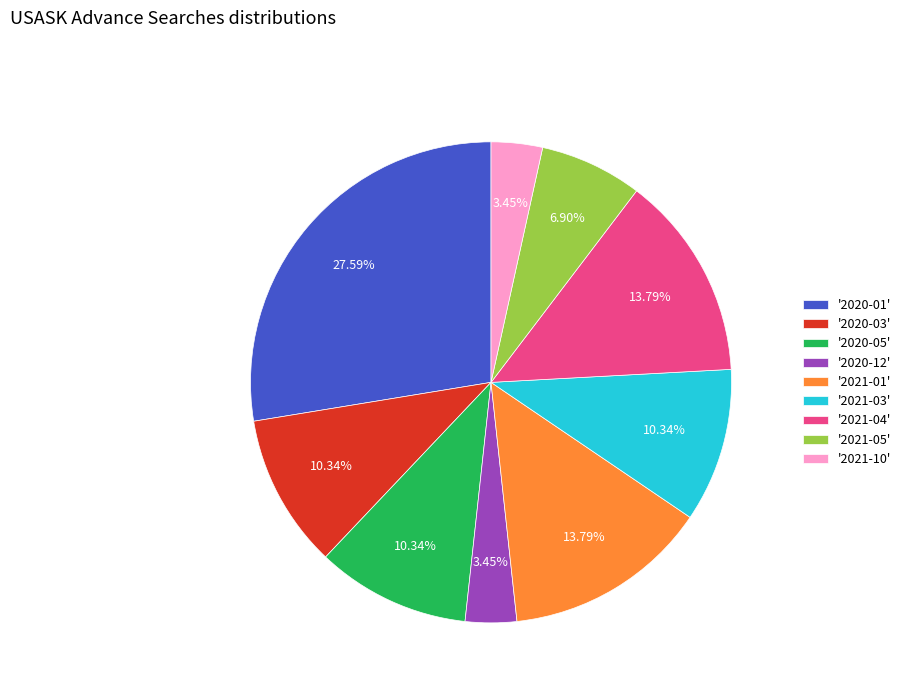

Does any single category account for the majority?

No